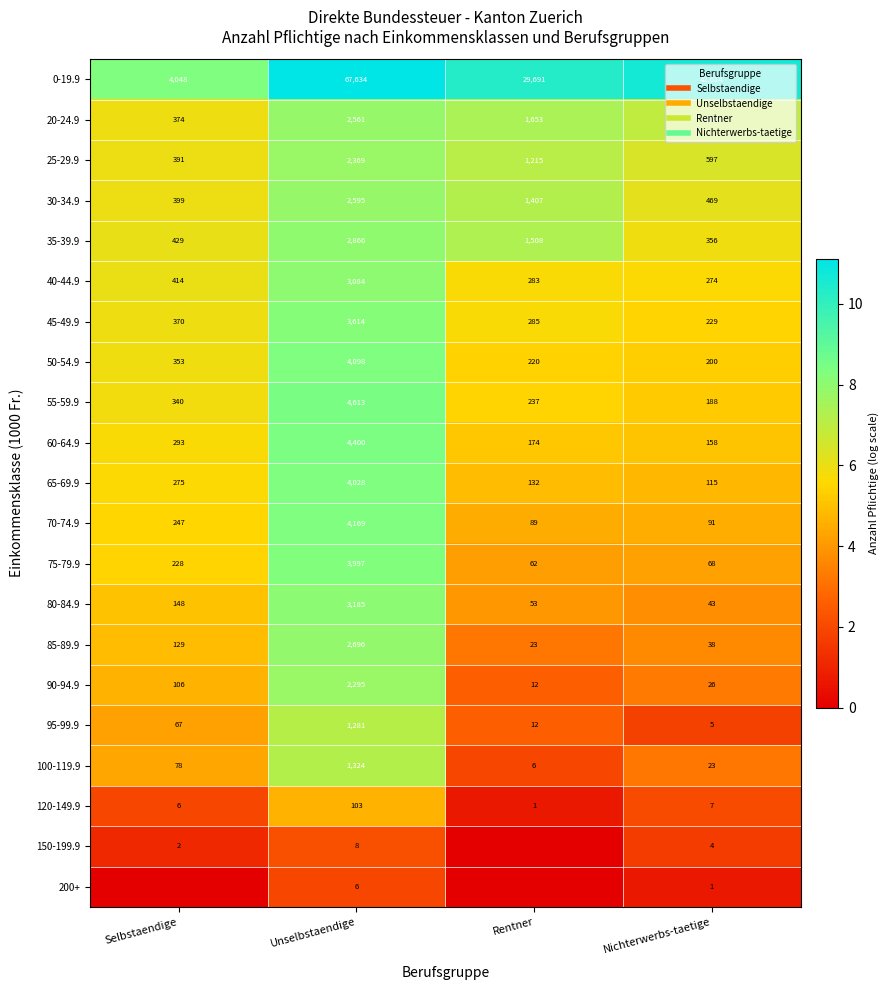

Is it true that 100-119.9 equals 6.5 at Selbstaendige?

False